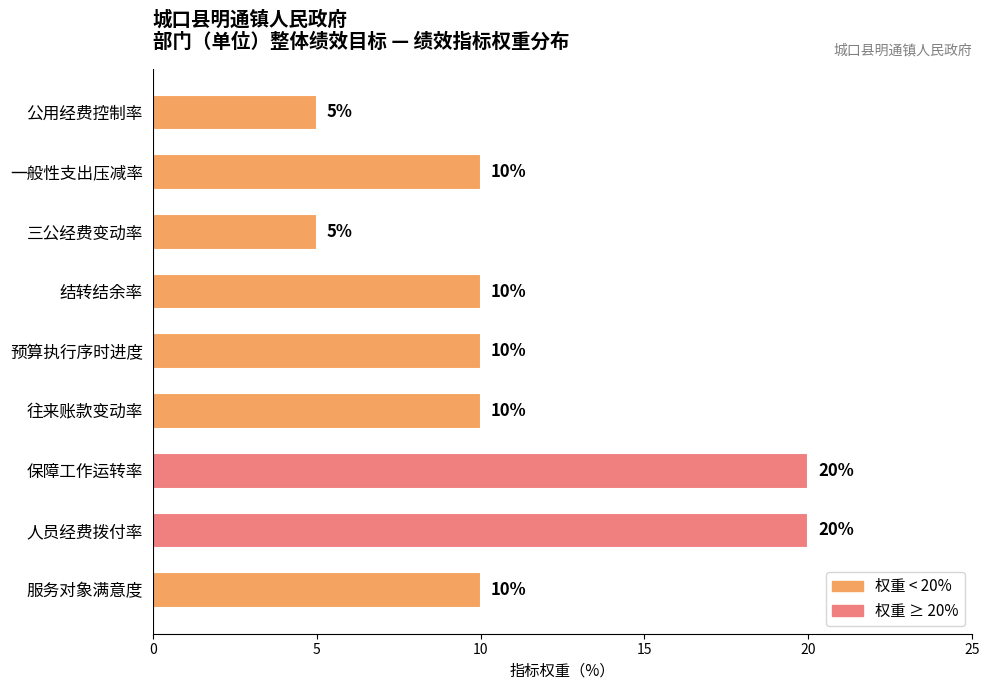

What is the minimum value shown in the chart?

5